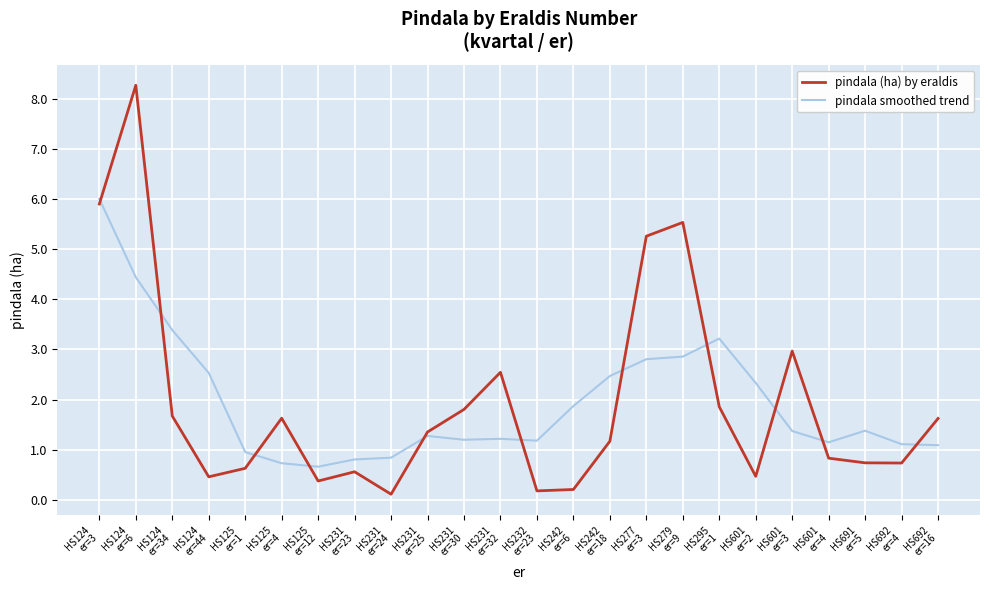

What is the difference between the maximum and minimum values in the pindala smoothed trend series?

5.3